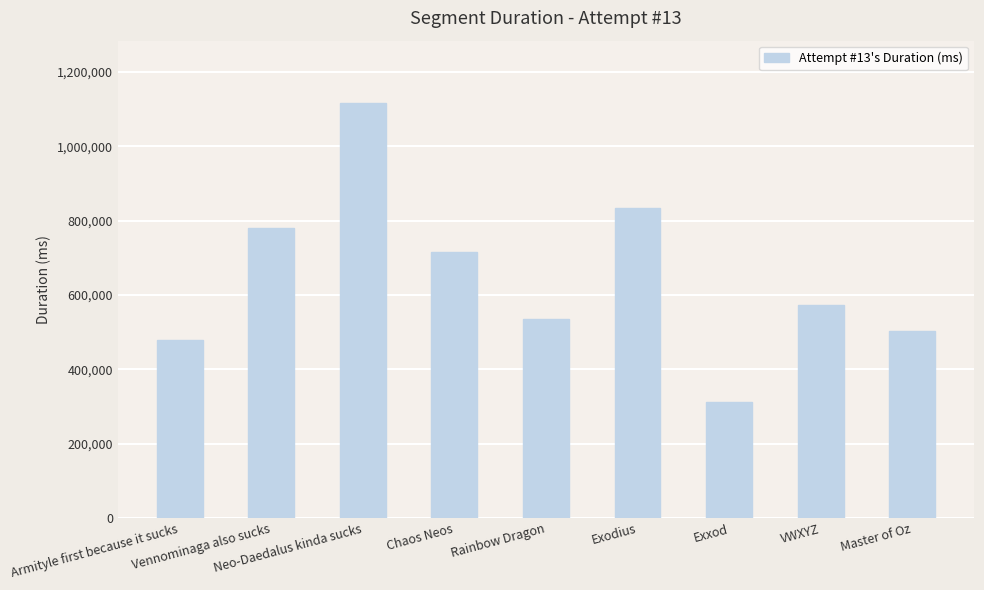

Which label corresponds to the largest value in the chart?

Neo-Daedalus kinda sucks